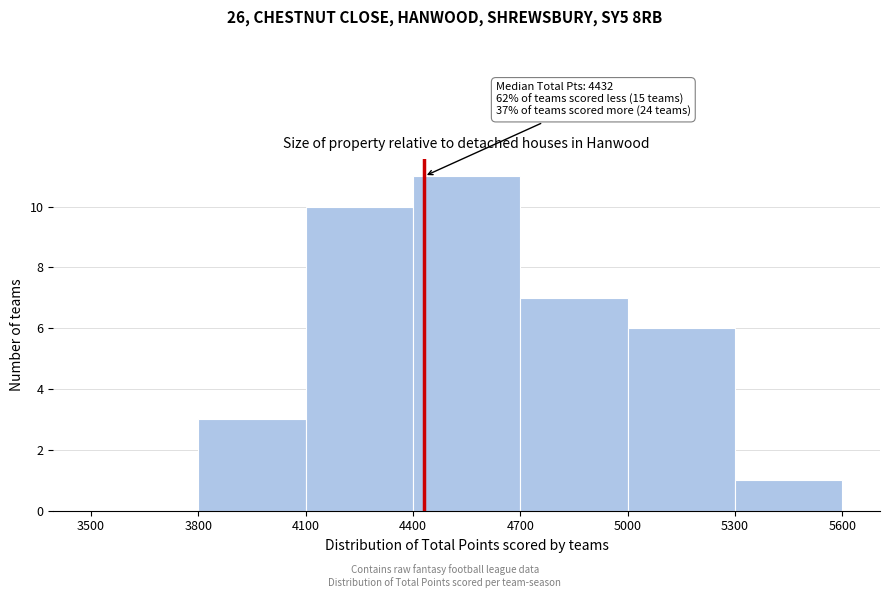

Over which range of the x-axis is the bar tallest?

4400 to 4700